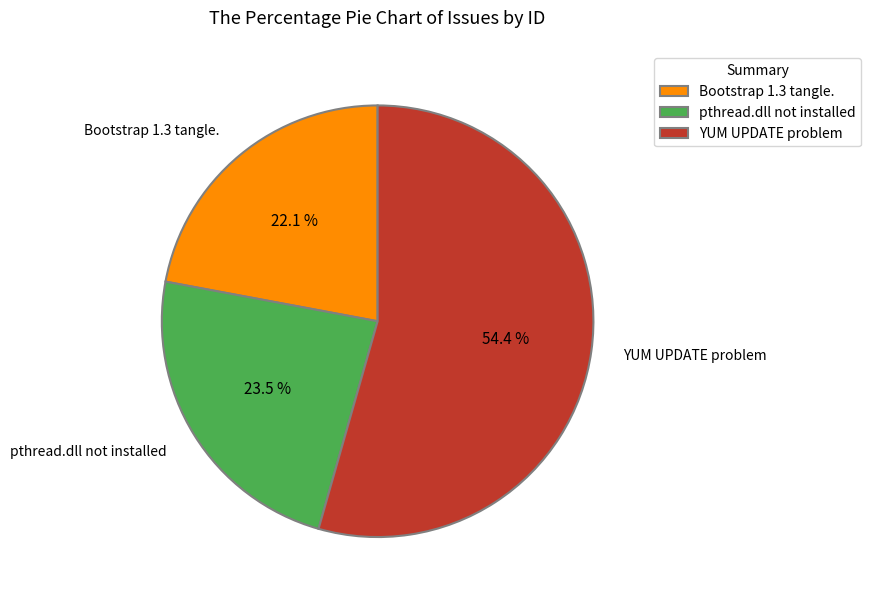

Is Bootstrap 1.3 tangle. the majority of the pie?

No